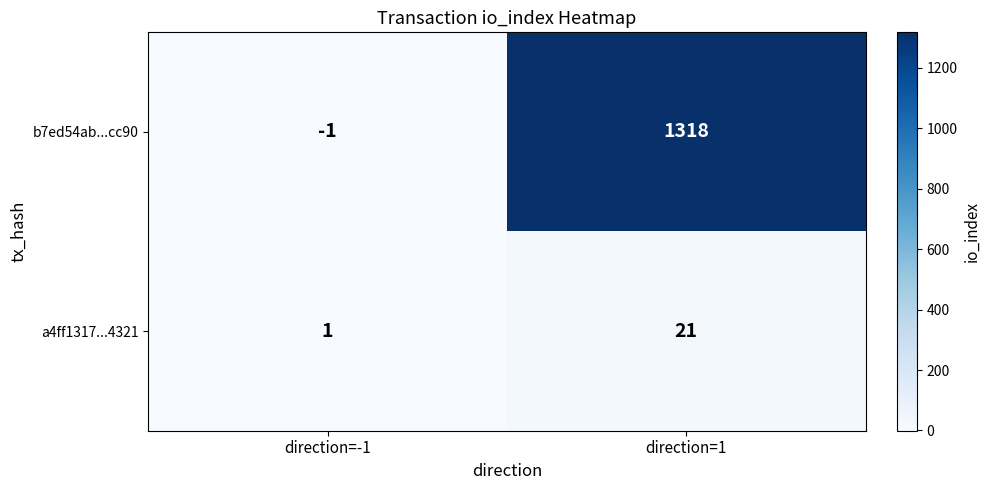

Reading left to right, transcribe all the data shown in this chart.

b7ed54ab...cc90: direction=-1=-1	direction=1=1318
a4ff1317...4321: direction=-1=1	direction=1=21